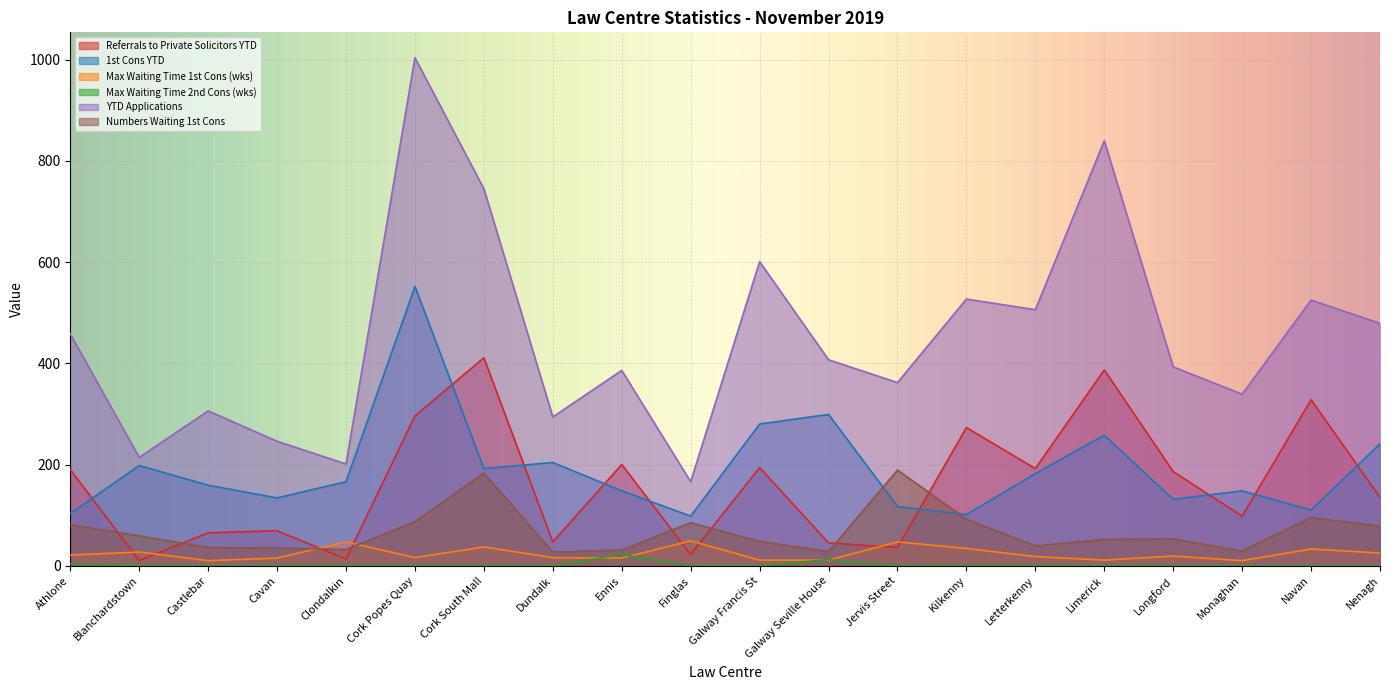

True or false: Max Waiting Time 2nd Cons (wks) and YTD Applications cross at least once.

False